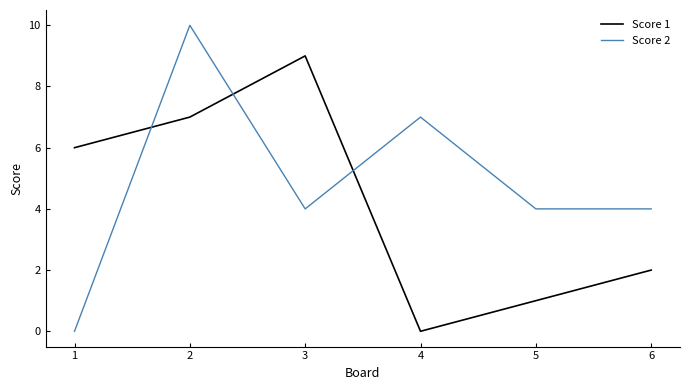

Rank the series by their average value, from lowest to highest.

Score 1, Score 2